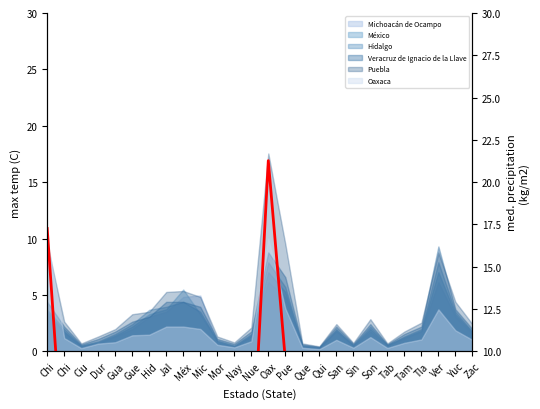

Which label corresponds to the smallest value in the chart?

Qui